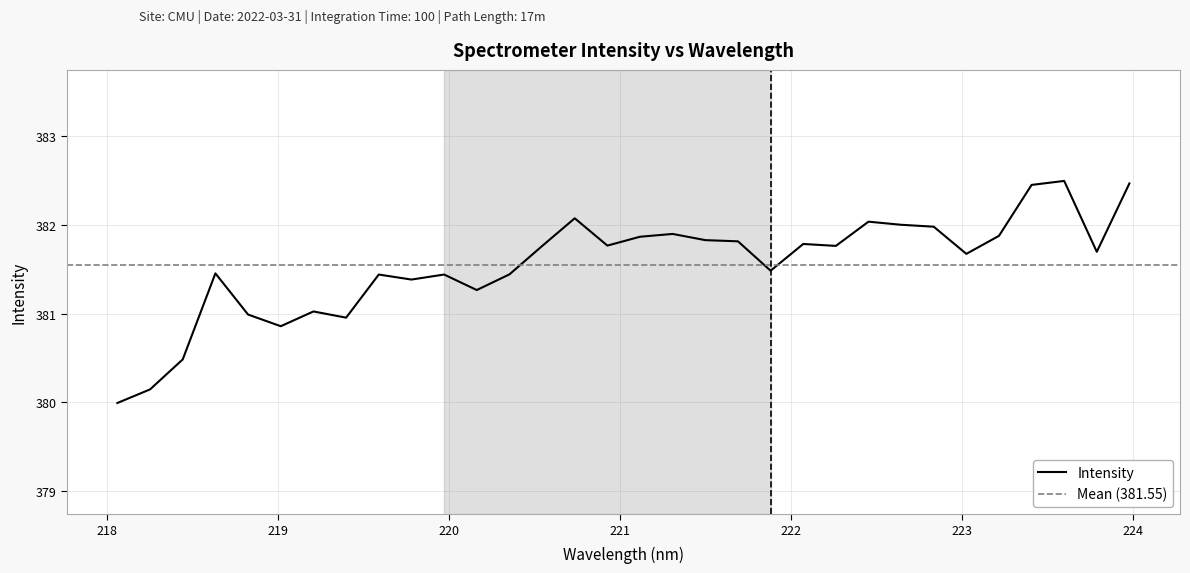

What is the value of the 30th point from the left?

382.5